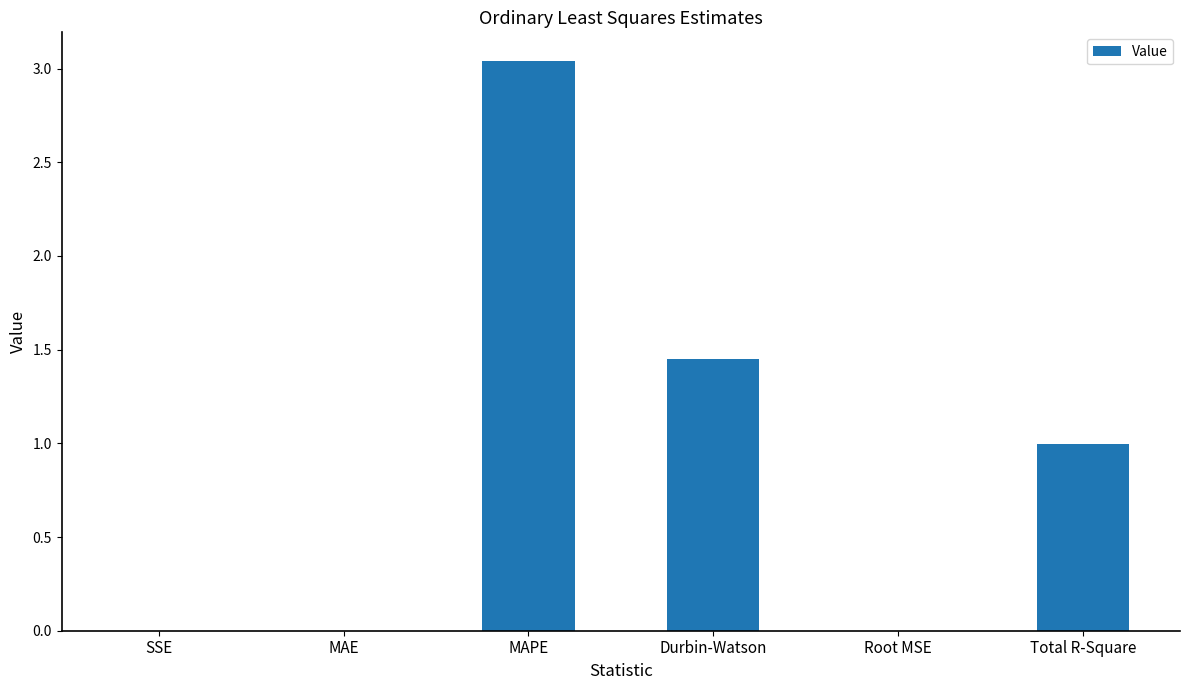

What is the difference between the values at Total R-Square and Root MSE?

1.0